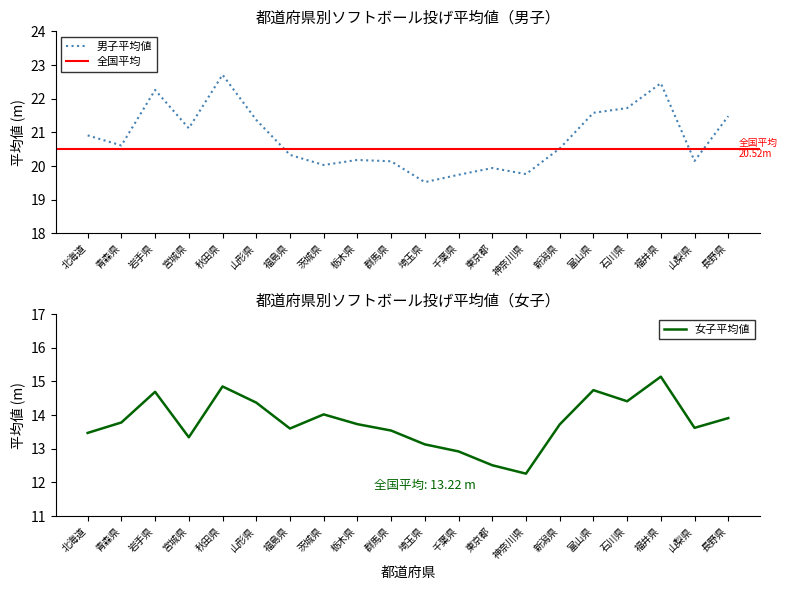

List the series in order of their peak value, lowest first.

女子平均値, 男子平均値